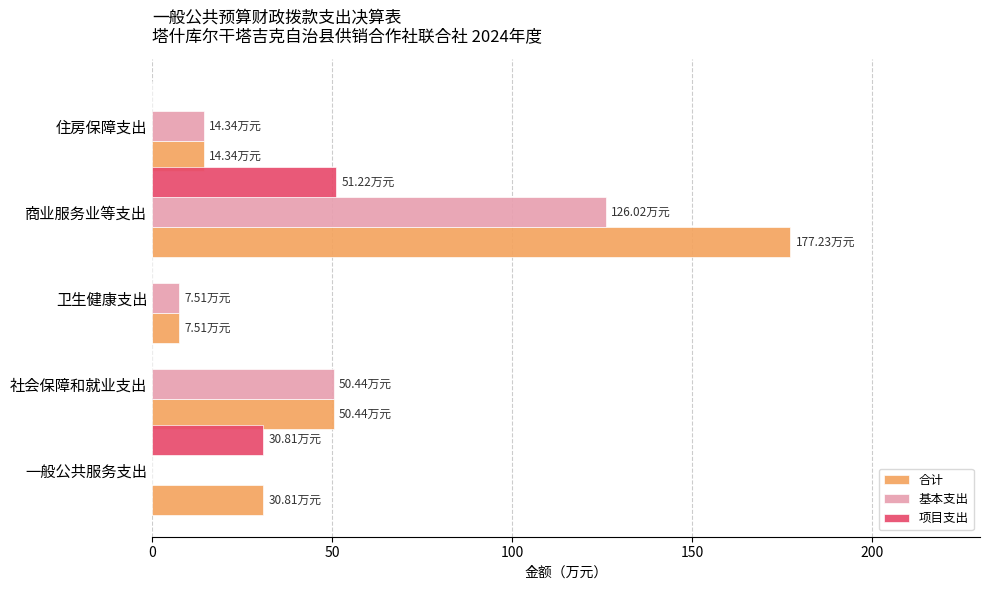

What are all the series names shown in the legend?

合计, 基本支出, 项目支出